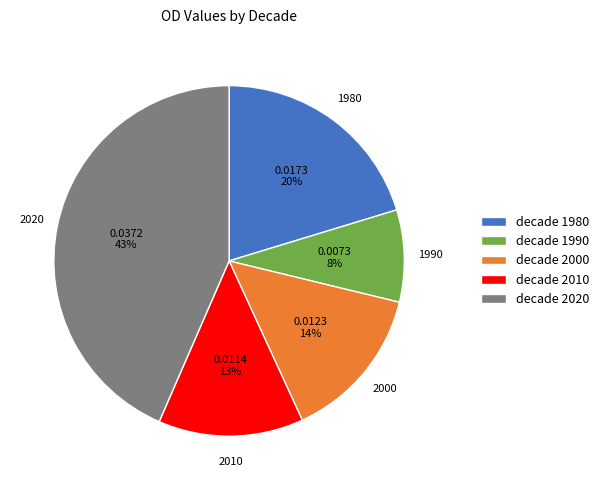

Does any single category account for the majority?

No